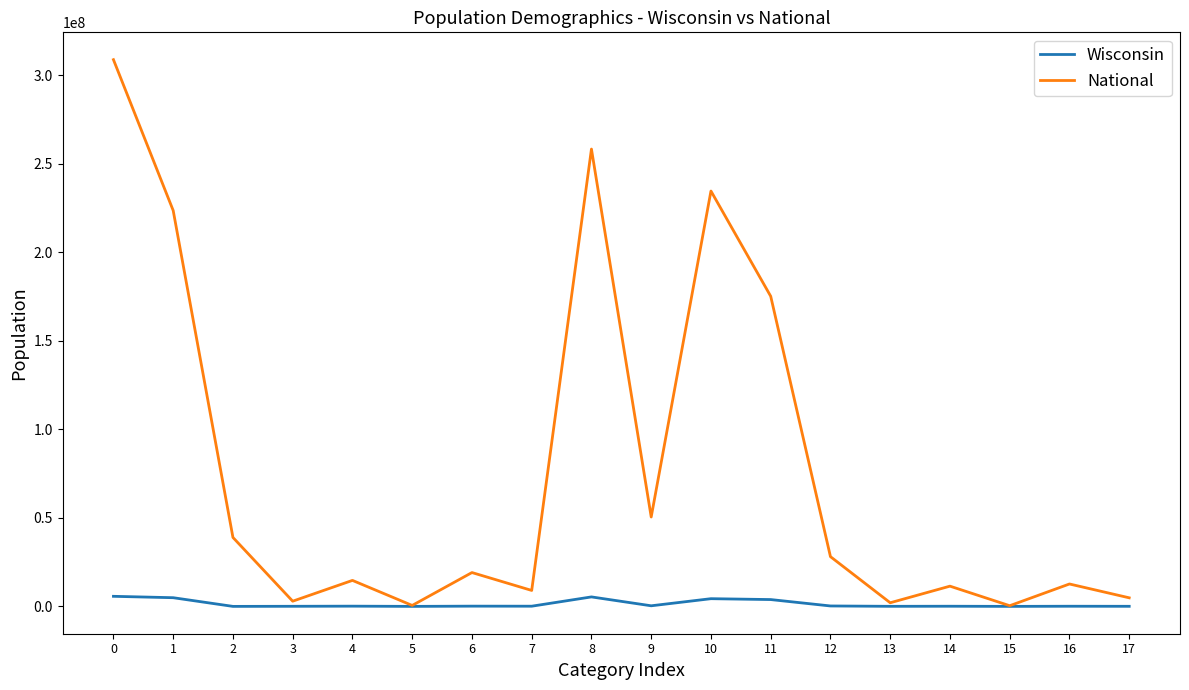

In National, how many points are lower than both neighbors (excluding endpoints)?

6